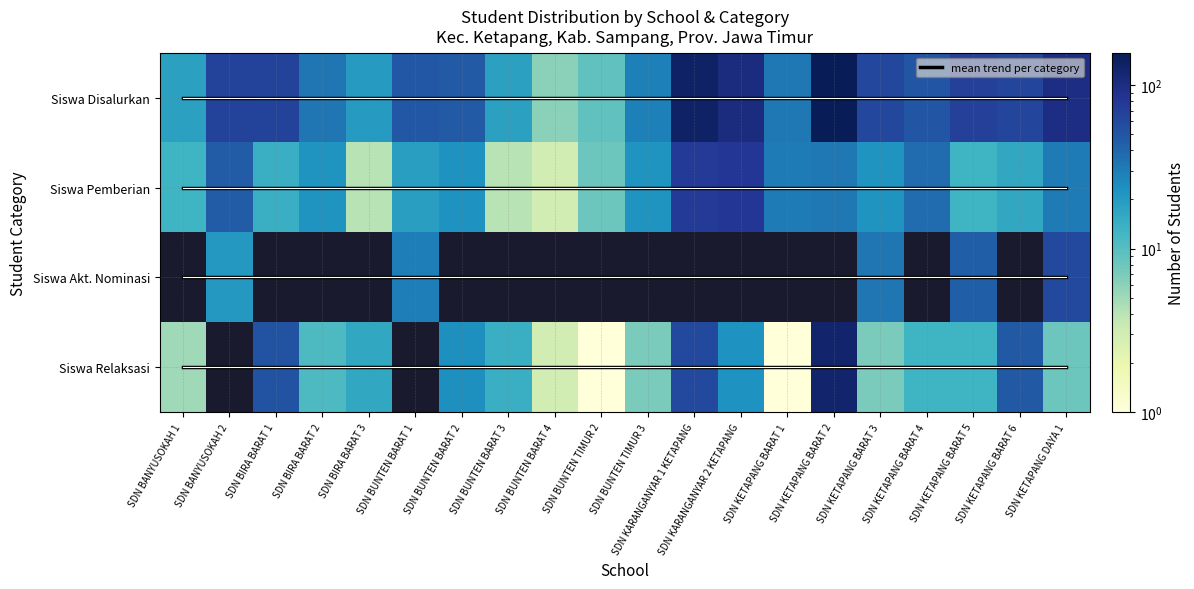

How many data points in Siswa Relaksasi are above 13?

8